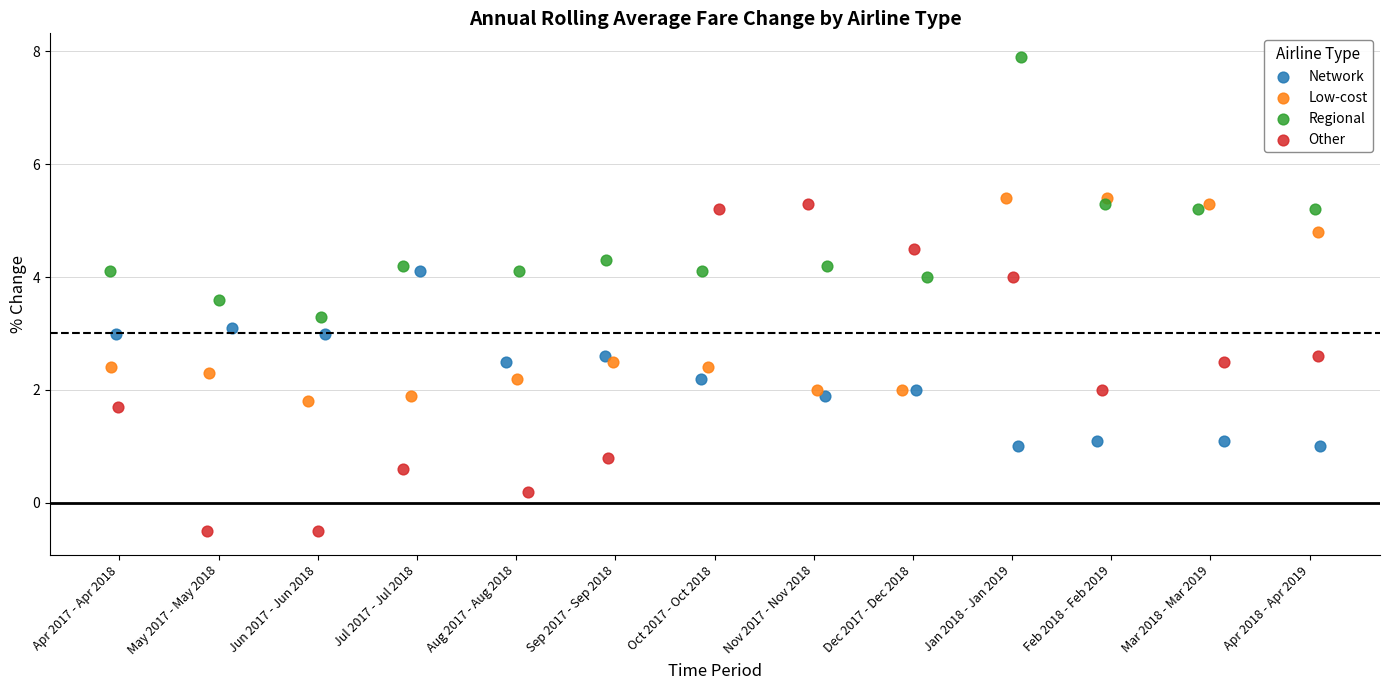

Which series has the widest spread of Y values?

Other